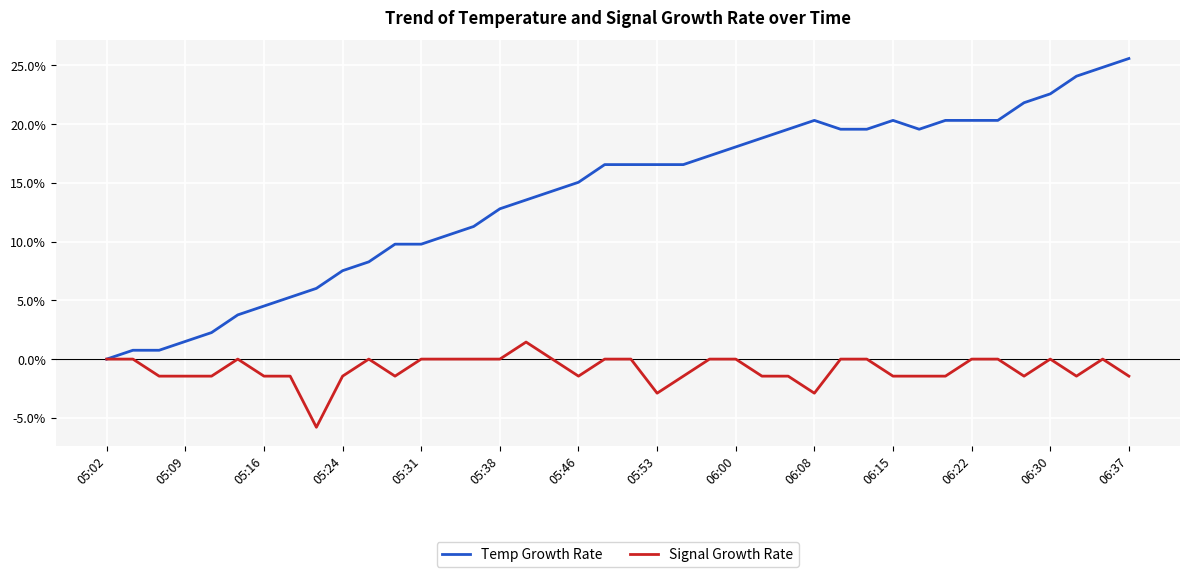

What is the minimum value for Signal Growth Rate?

-5.8